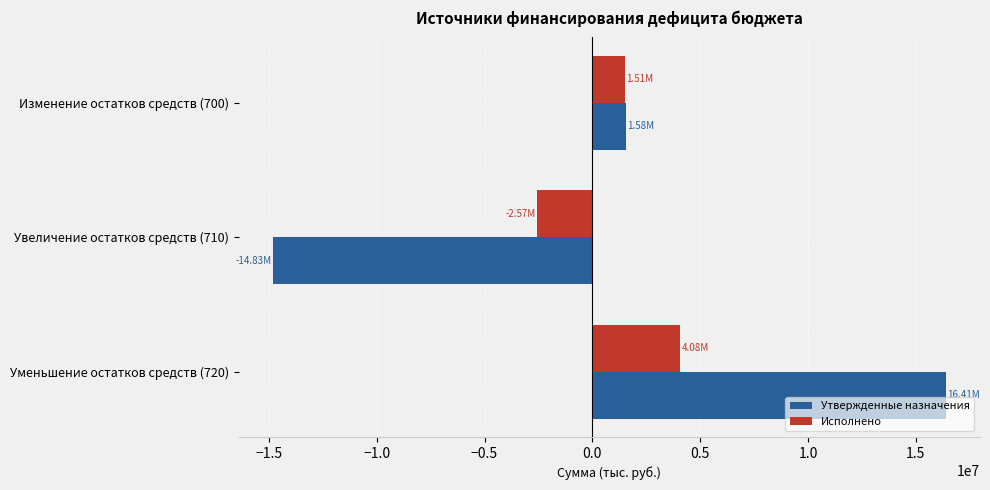

At which label is Исполнено closest to 754869?

Изменение остатков средств (700)